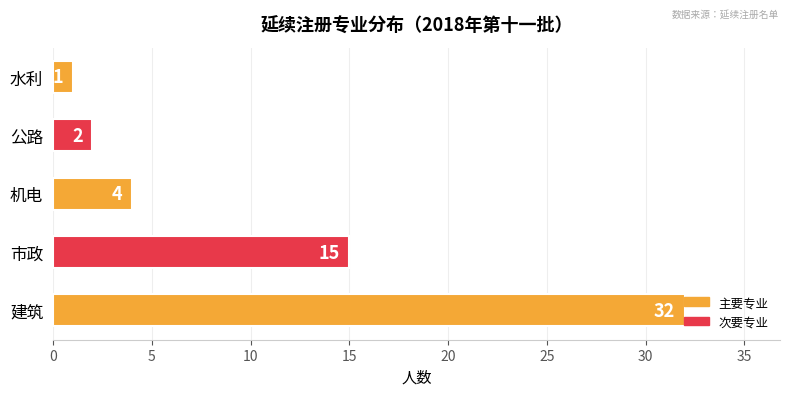

What is the sum of the values at 市政 and 水利?

16